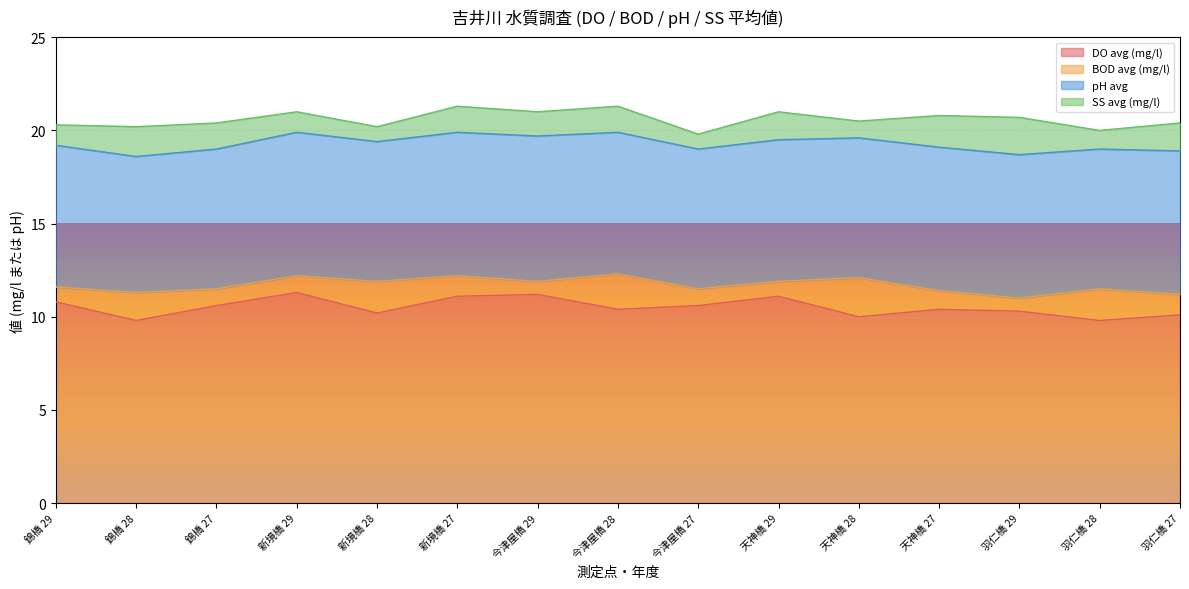

What is the label of the 10th point from the right?

新境橋 27